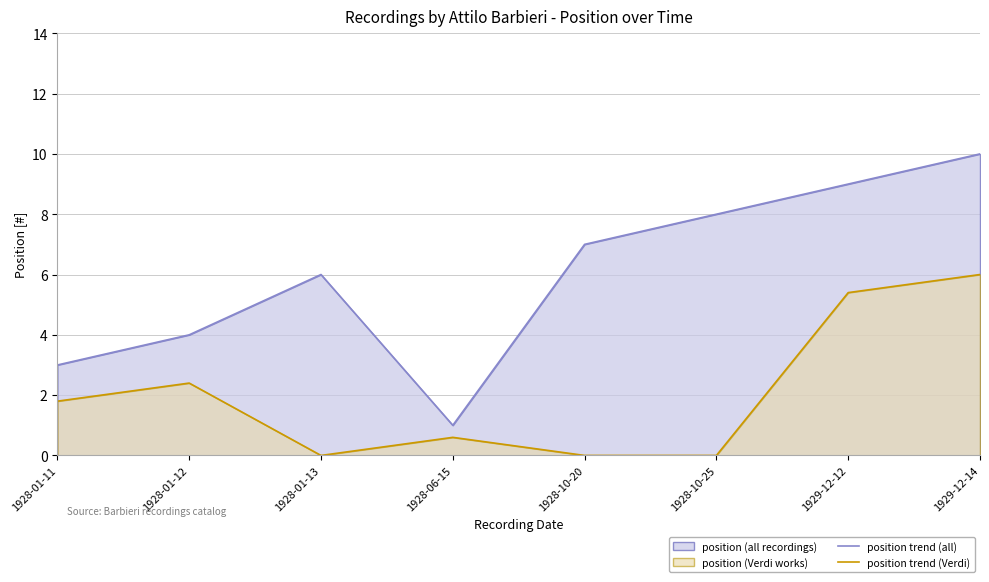

What is the difference between the highest and lowest values at 1928-10-25?

8.0